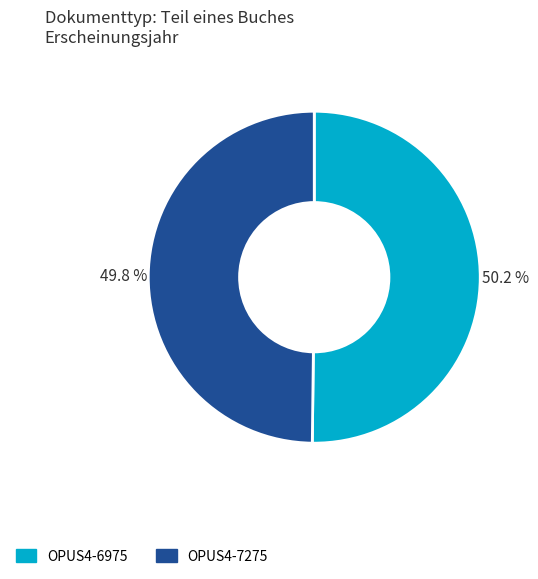

How many slices are in this pie chart?

2